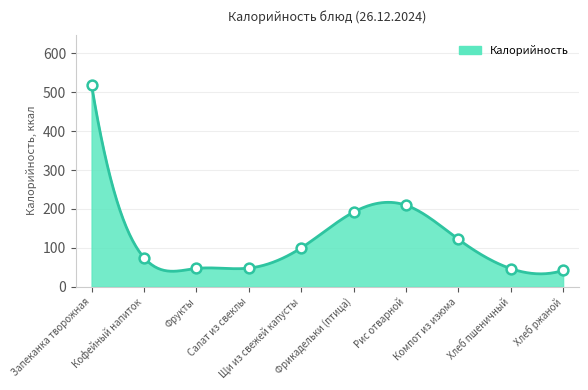

What is the change in value from Запеканка творожная to Хлеб ржаной?

-476.9